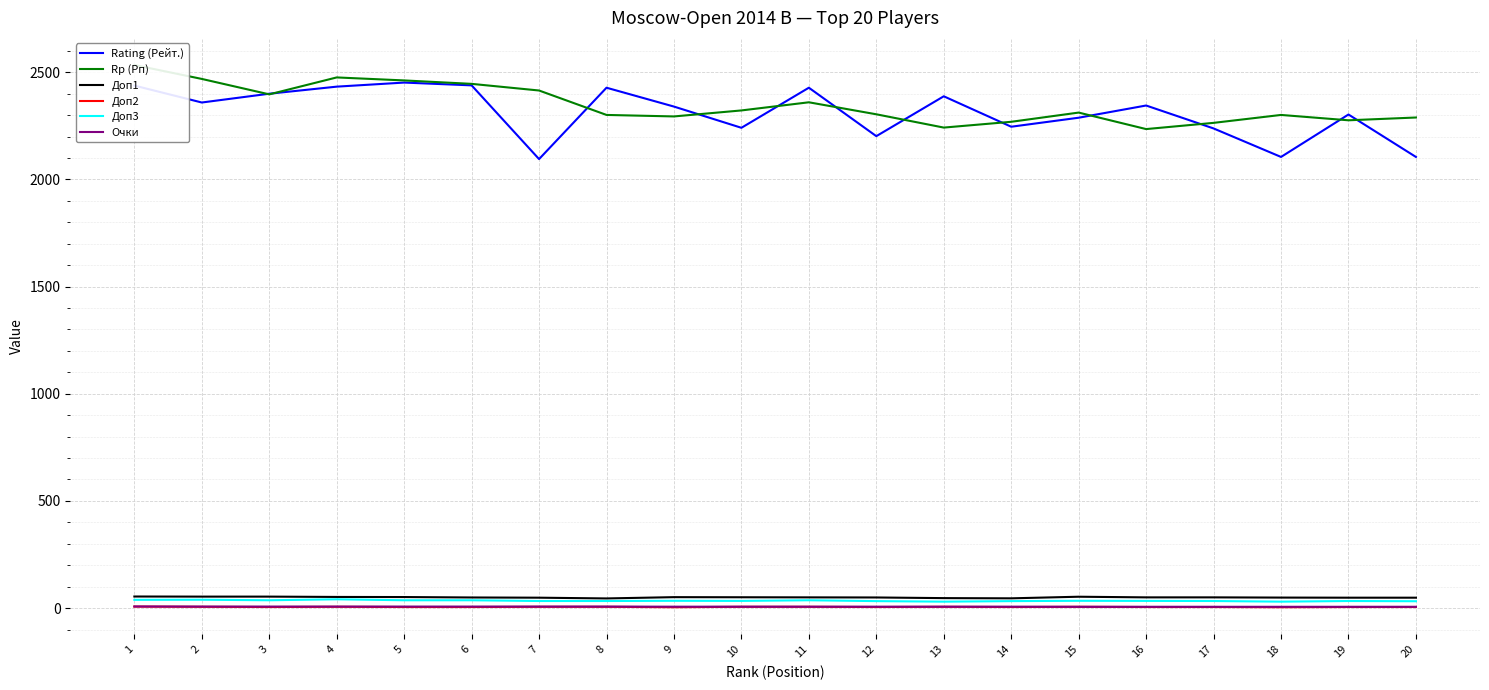

Rank the categories by Очки value from lowest to highest.

15, 16, 17, 18, 19, 20, 9, 10, 11, 12, 13, 14, 2, 3, 4, 5, 6, 7, 8, 1